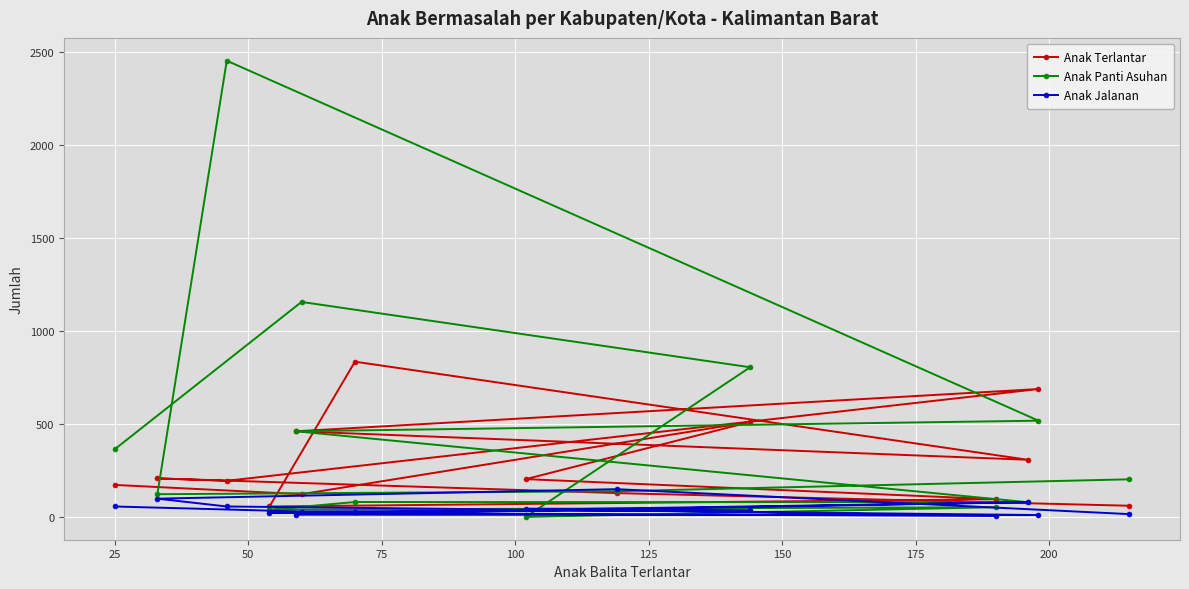

Is this an area chart (filled region under the line)?

No